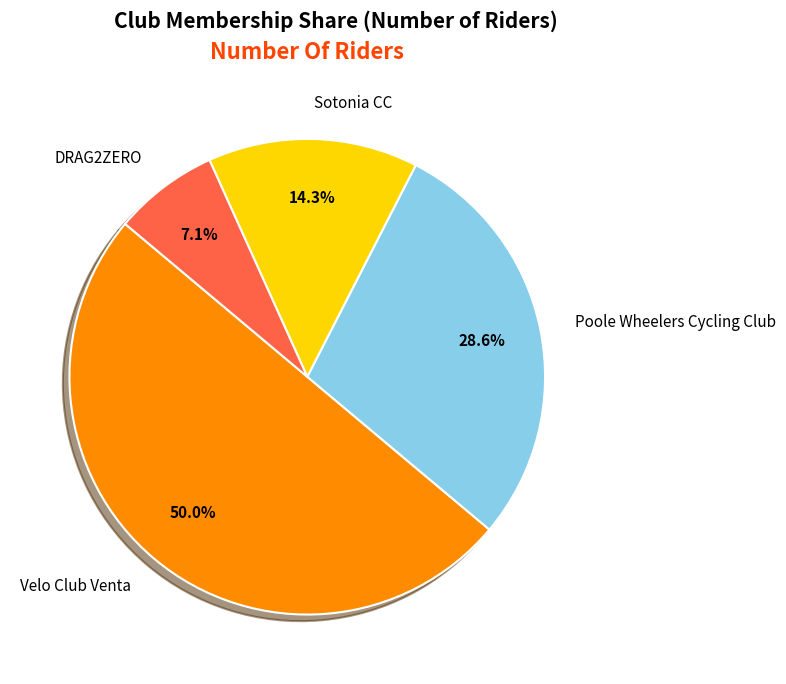

Which category has the smallest portion of the pie?

DRAG2ZERO